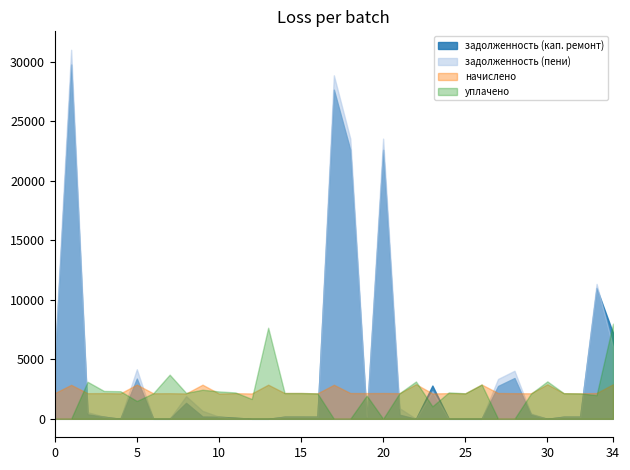

Reading left to right, what are all the values shown in this chart?

задолженность (кап. ремонт): 1=4677.1	2=29798.8	3=377.4	4=180.1	5=0.0	6=3382.3	7=0.0	8=0.0	9=1343.1	10=195.5	11=177.3	12=99.6	13=0.0	14=0.0	15=180.8	16=180.8	17=179.0	18=27678.6	19=22623.8	20=0.0	21=22623.8	22=347.2	23=0.0	24=2800.1	25=0.0	26=0.0	27=0.0	28=2763.8	29=3431.2	30=376.1	31=0.0	32=179.6	33=178.4	34=11002.5	35=7228.5
задолженность (пени): 1=5312.6	2=31029.7	3=556.2	4=180.2	5=0.0	6=4167.1	7=0.0	8=0.0	9=1903.8	10=666.3	11=177.3	12=58.4	13=0.0	14=0.0	15=180.8	16=180.8	17=179.0	18=28880.2	19=23558.3	20=180.2	21=23558.3	22=891.5	23=0.0	24=2326.6	25=0.0	26=0.0	27=0.0	28=3352.6	29=4040.4	30=449.0	31=0.0	32=179.4	33=178.4	34=11345.2	35=6064.1
начислено: 1=2162.2	2=2857.2	3=2155.2	4=2162.2	5=2141.2	6=2878.2	7=2148.1	8=2155.2	9=2134.1	10=2871.2	11=2127.1	12=2155.2	13=2134.1	14=2871.2	15=2169.2	16=2169.2	17=2141.2	18=2864.2	19=2169.2	20=2162.2	21=2169.2	22=2155.2	23=2913.4	24=2134.1	25=2162.2	26=2141.2	27=2885.3	28=2169.2	29=2155.2	30=2148.1	31=2906.3	32=2155.2	33=2141.2	34=2169.2	35=2906.3
уплачено: 1=0.0	2=0.0	3=3114.7	4=2342.3	5=2320.0	6=1500.0	7=2148.2	8=3713.4	9=2178.8	10=2444.8	11=2304.4	12=2219.0	13=1667.7	14=7660.5	15=2169.2	16=2169.2	17=2141.2	18=0.0	19=0.0	20=1955.6	21=0.0	22=2154.3	23=3140.0	24=1050.0	25=2222.0	26=2145.0	27=2885.8	28=0.0	29=0.0	30=2111.9	31=3148.5	32=2155.6	33=2141.2	34=1988.5	35=8000.0